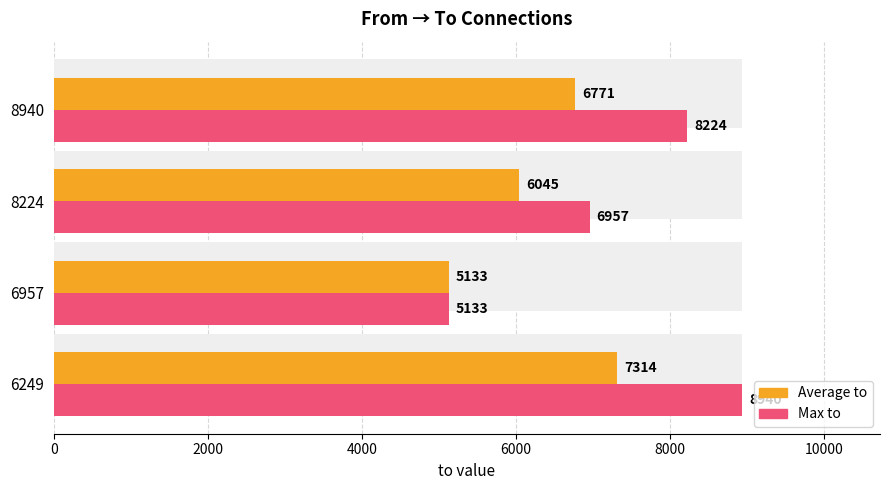

What is the minimum value shown in the chart?

5133.0